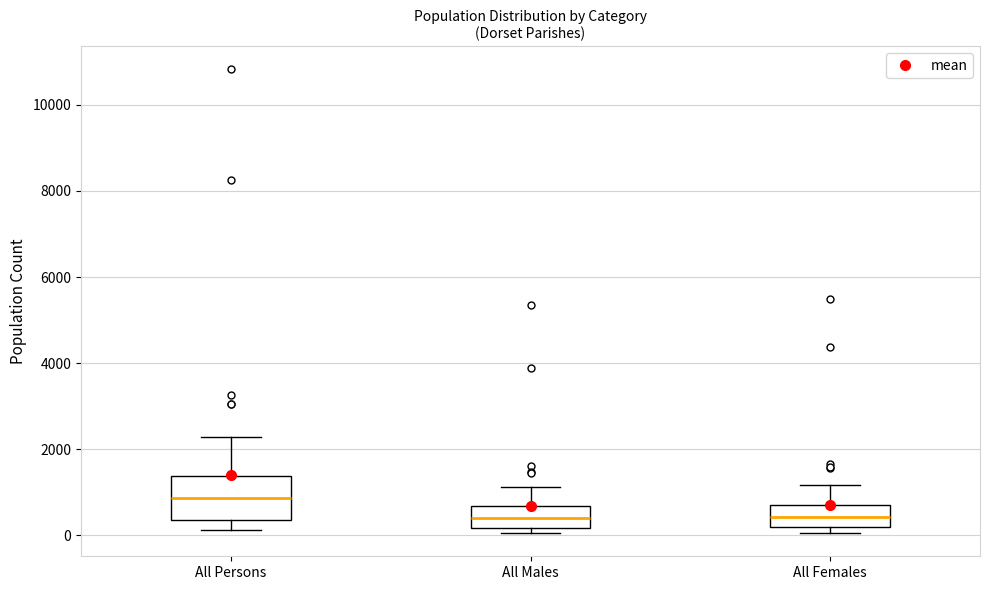

Where does the upper whisker of the box for All Males end on the y-axis? The values are not printed on the chart, so give them approximately, as read against the axis.

1200